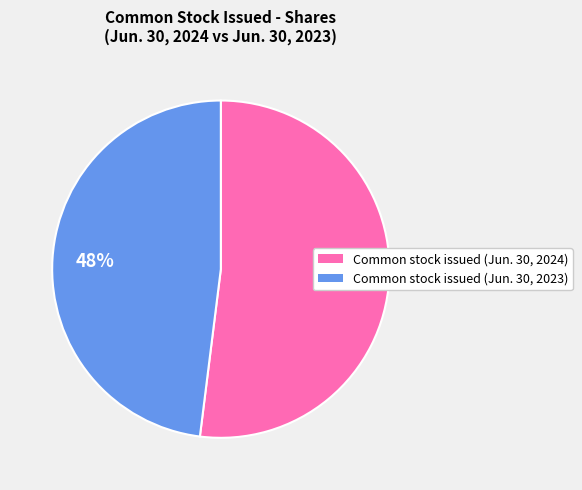

Do Common stock issued (Jun. 30, 2023) and Common stock issued (Jun. 30, 2024) together represent more than half of the pie?

Yes